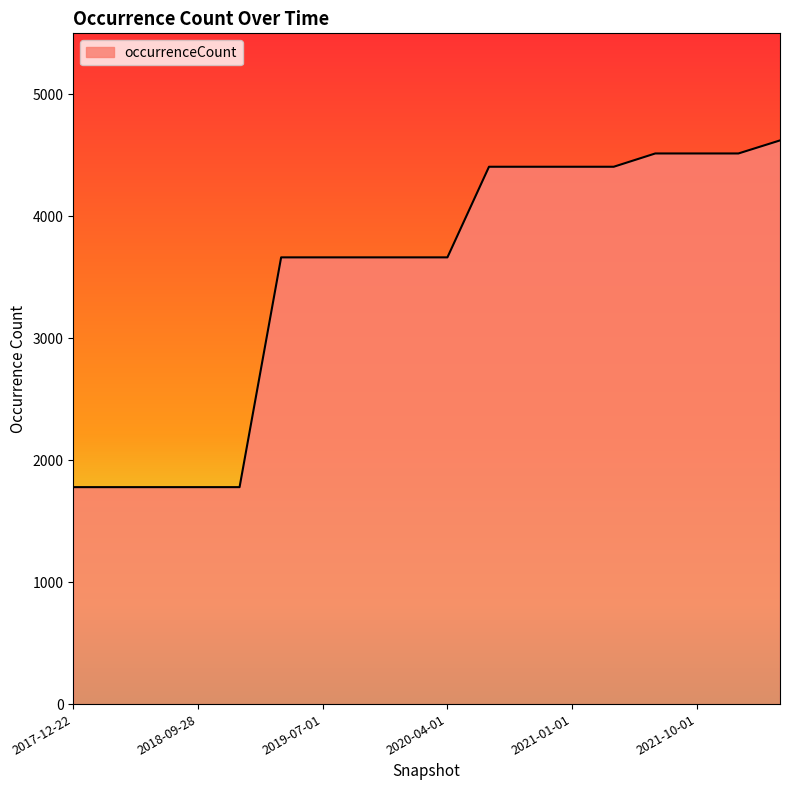

What is the difference between the maximum and minimum values?

2843